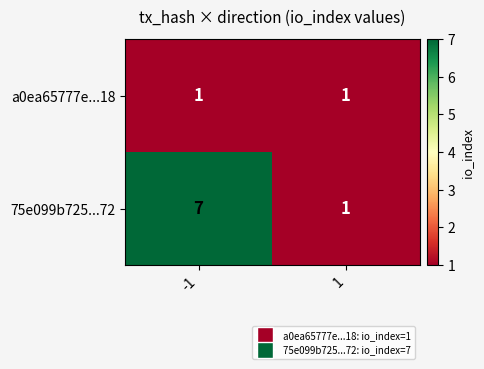

What is the sum of the 75e099b725...72 values at 1 and -1?

8